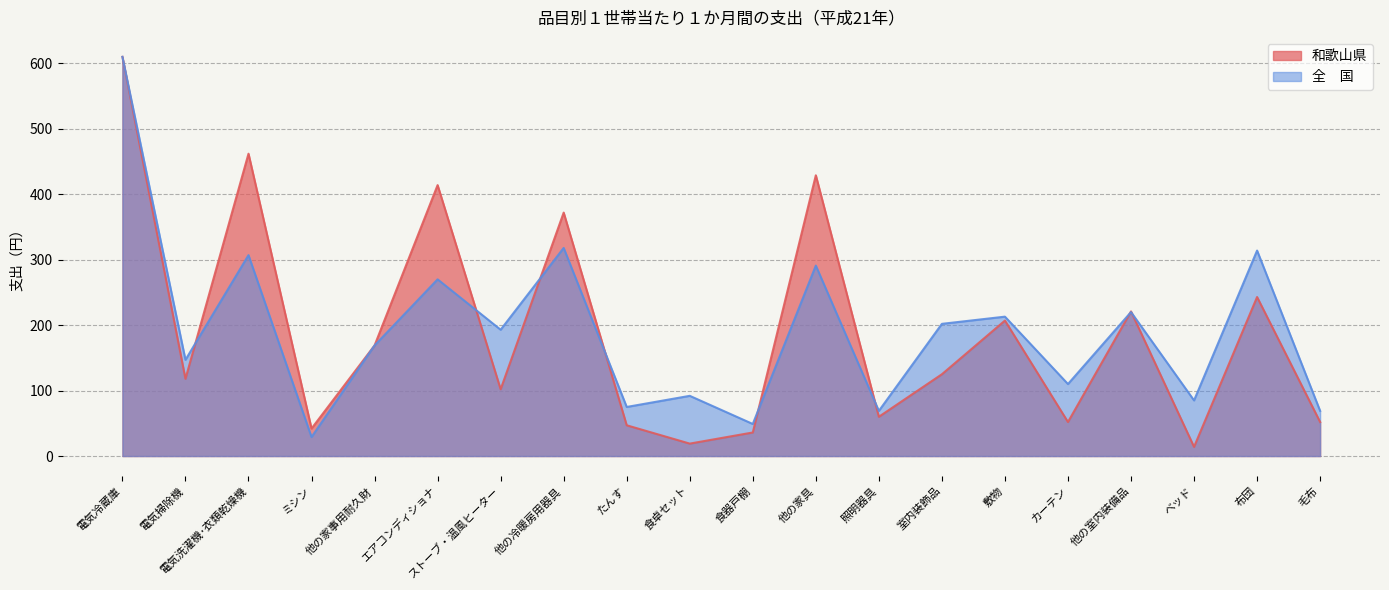

What is the value of the 全　国 point at the 8th from the left?

318